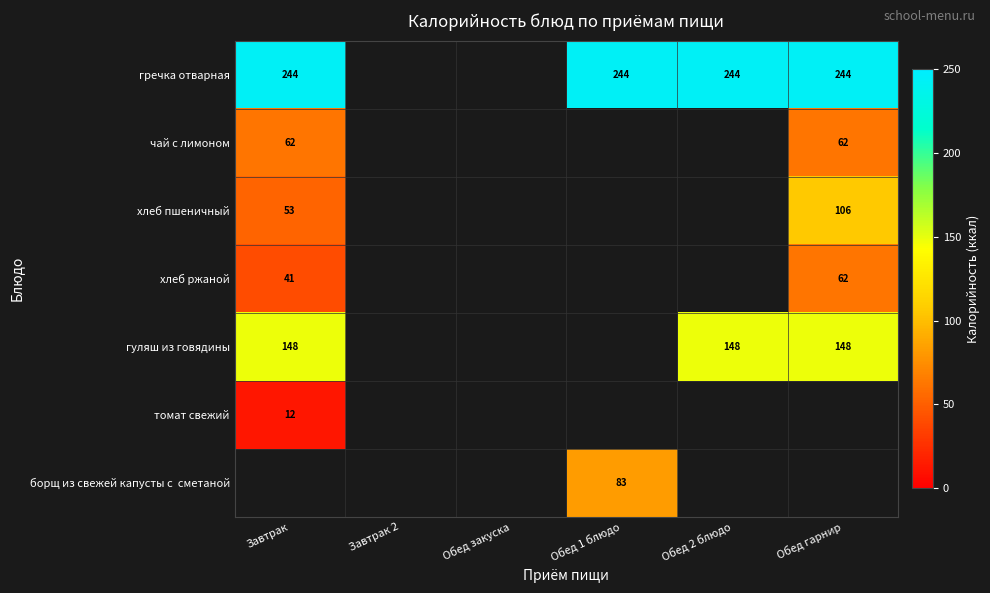

At how many categories does at least one series exceed 146?

4